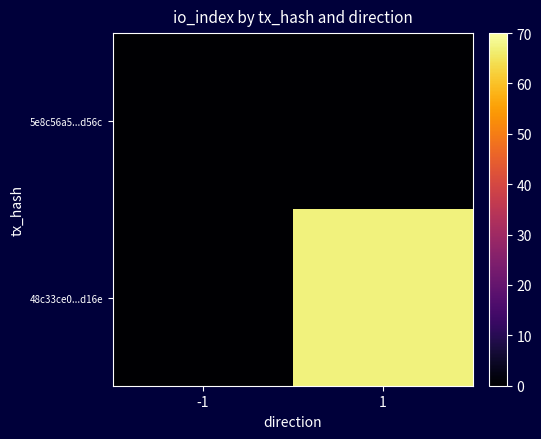

Which label corresponds to the largest value in the chart?

1